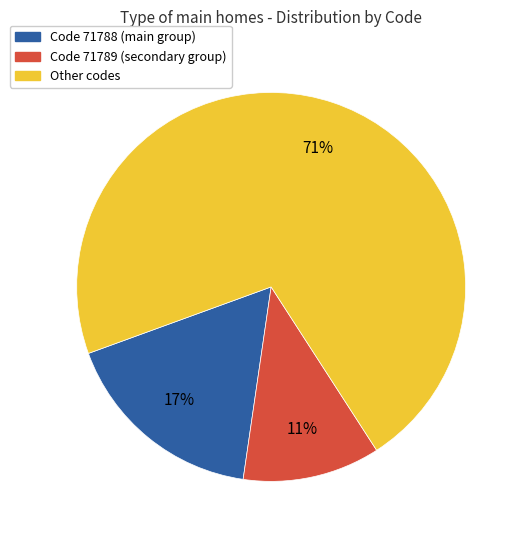

Combined, do Code 71788 (main group) and Code 71789 (secondary group) account for over 50%?

No